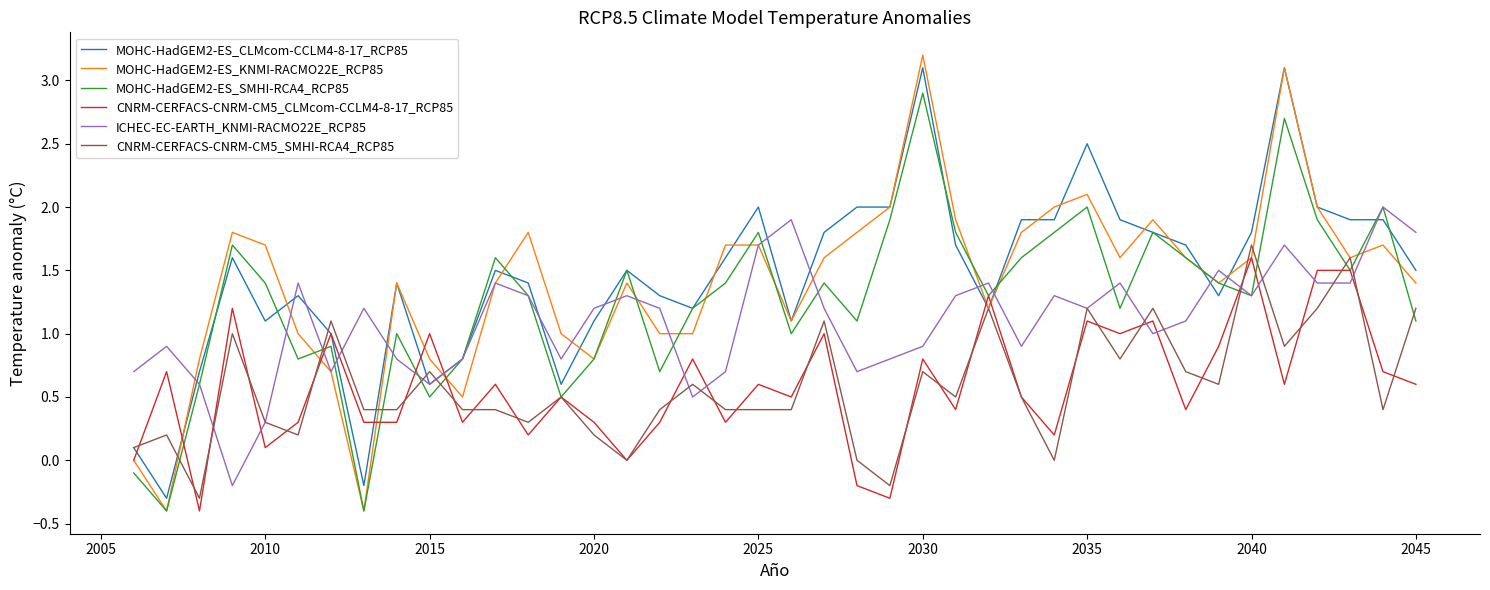

Count the number of categories in the chart.

40